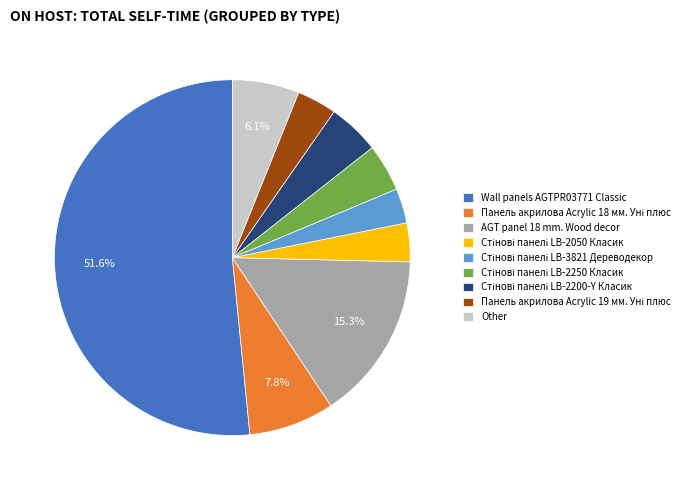

How much of the chart is everything except Other?

93.9%